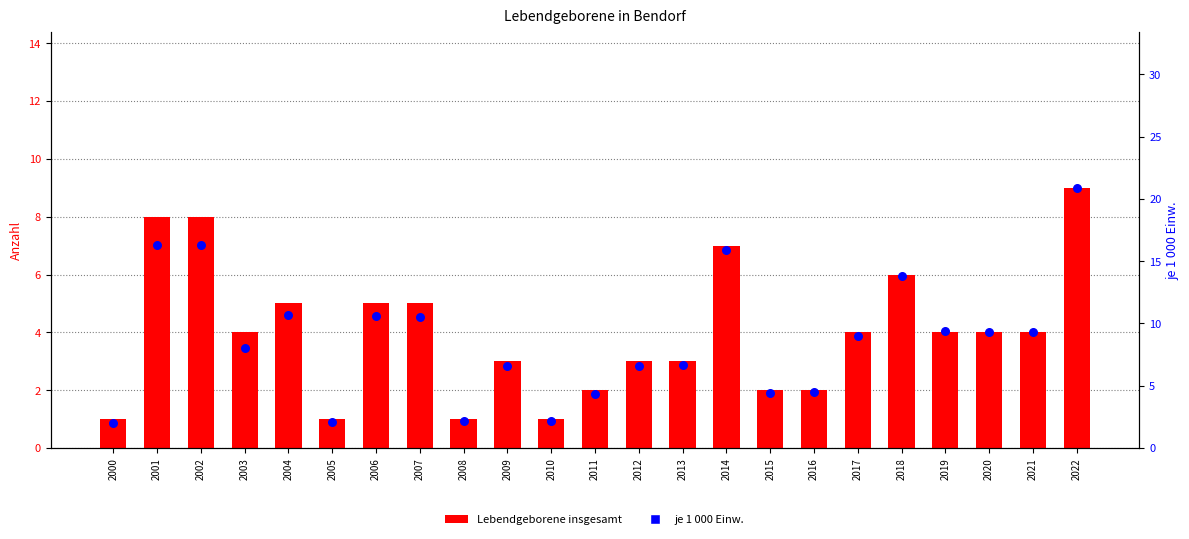

Is the value of Lebendgeborene insgesamt at 2007 greater than the value of je 1000 Einw. at 2015?

Yes